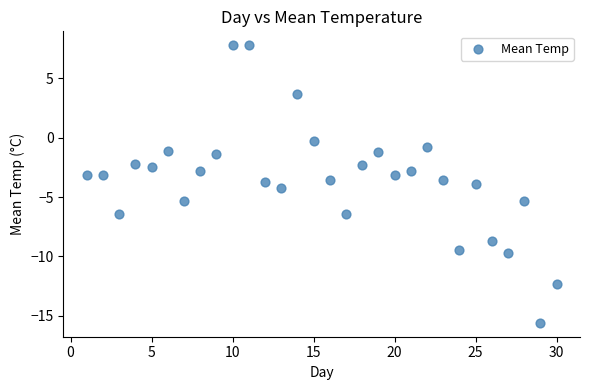

What is the range of X values (max minus min)?

29.0